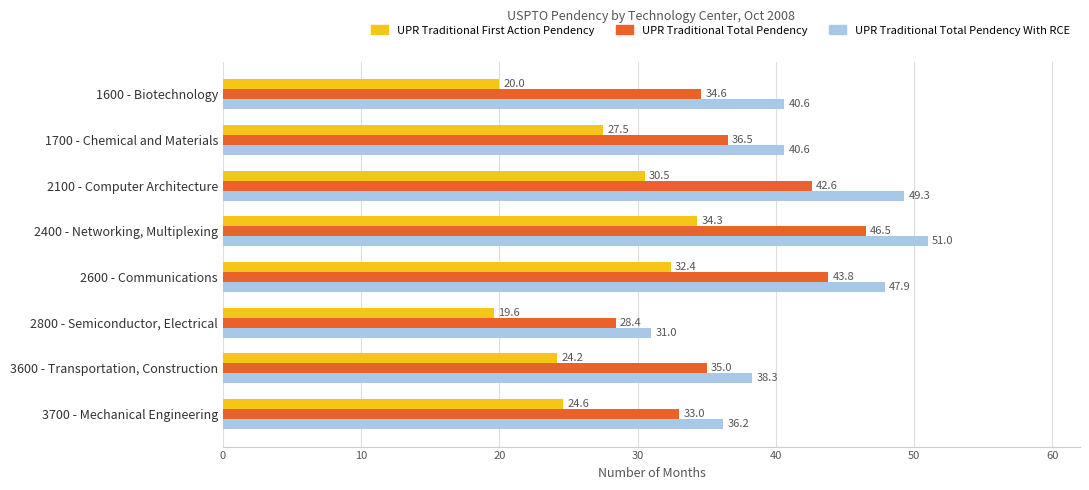

Which category has the lowest value across all series?

2800 - Semiconductor, Electrical